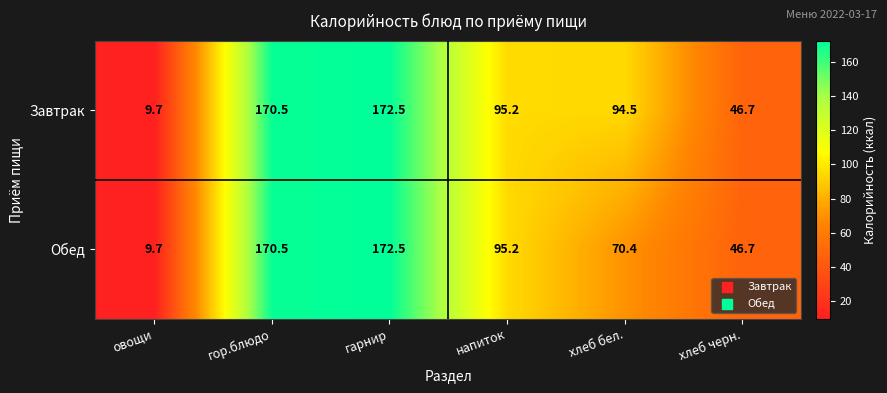

What is the average value of the Обед series?

94.2